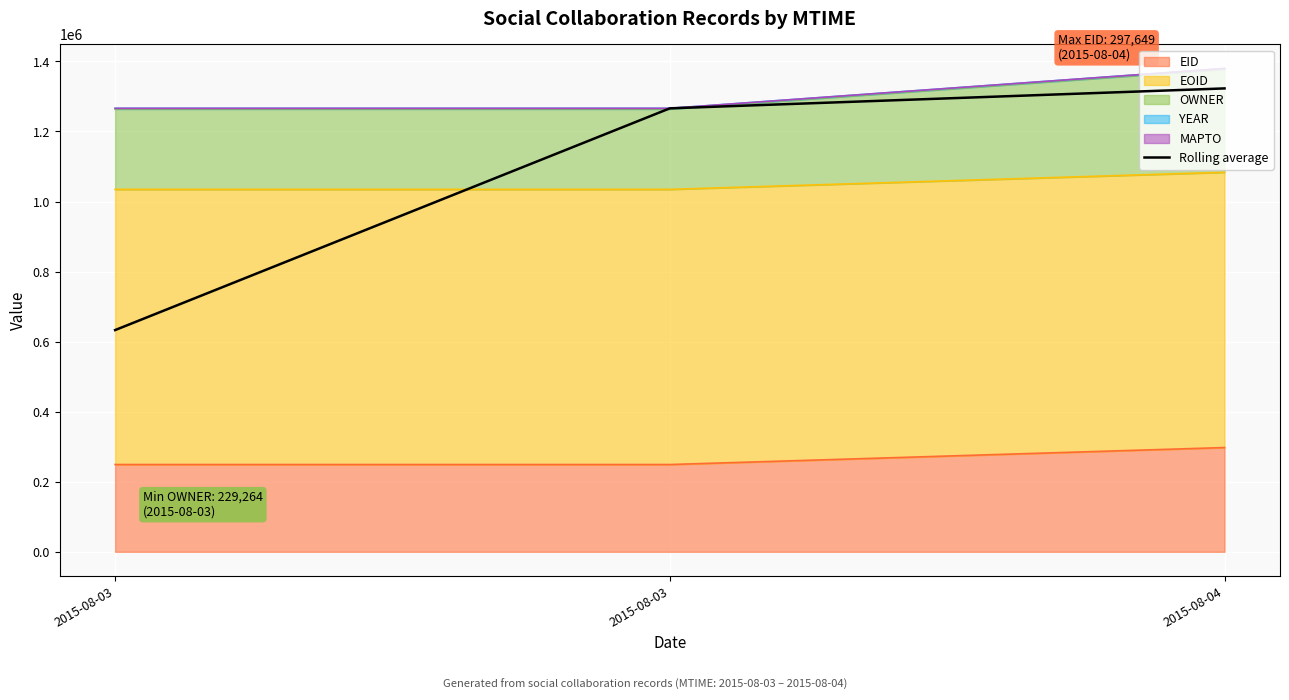

What is the sum of the values at 2015-08-04 and 2015-08-03?

2589002.5